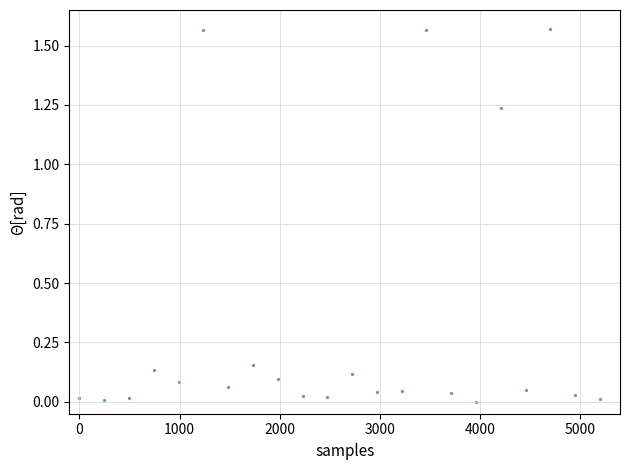

What is the range of X values (max minus min)?

5200.0